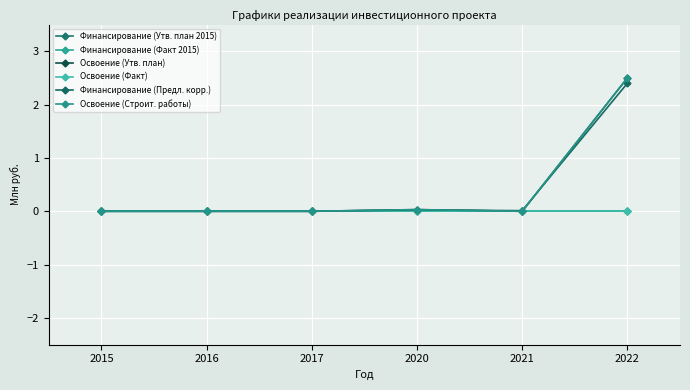

At which category is the sum across all series the highest?

2022